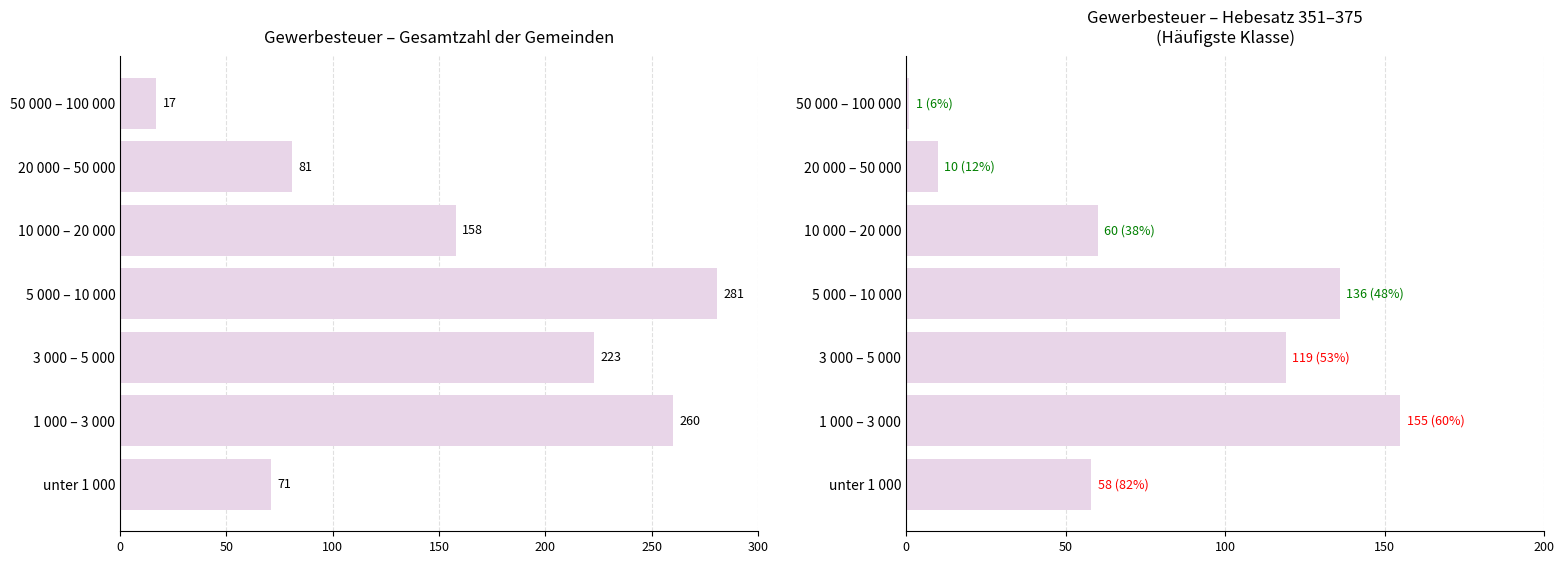

Which series has the largest range (max minus min)?

Gesamt